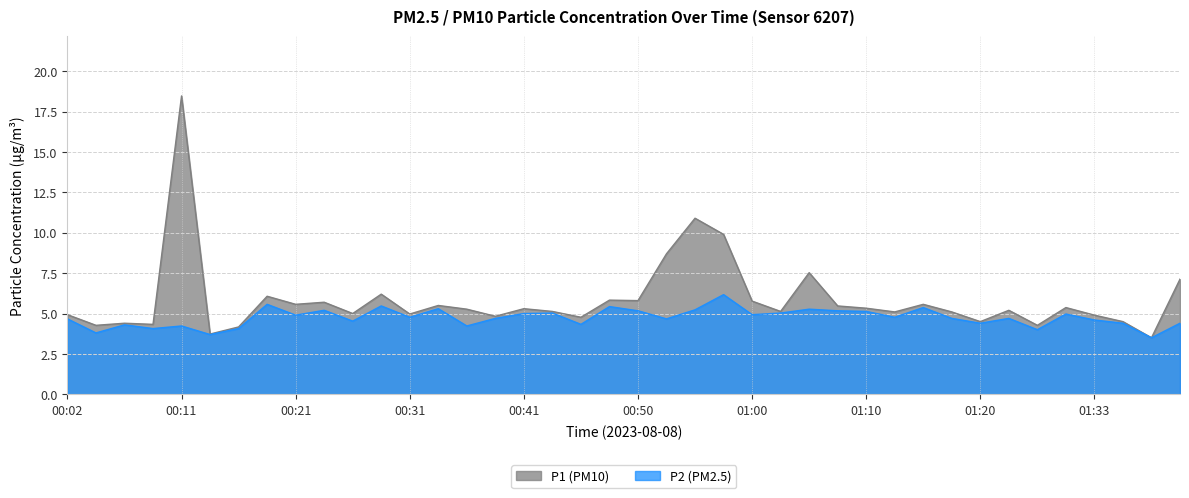

At which label does P2 reach its peak?

00:58